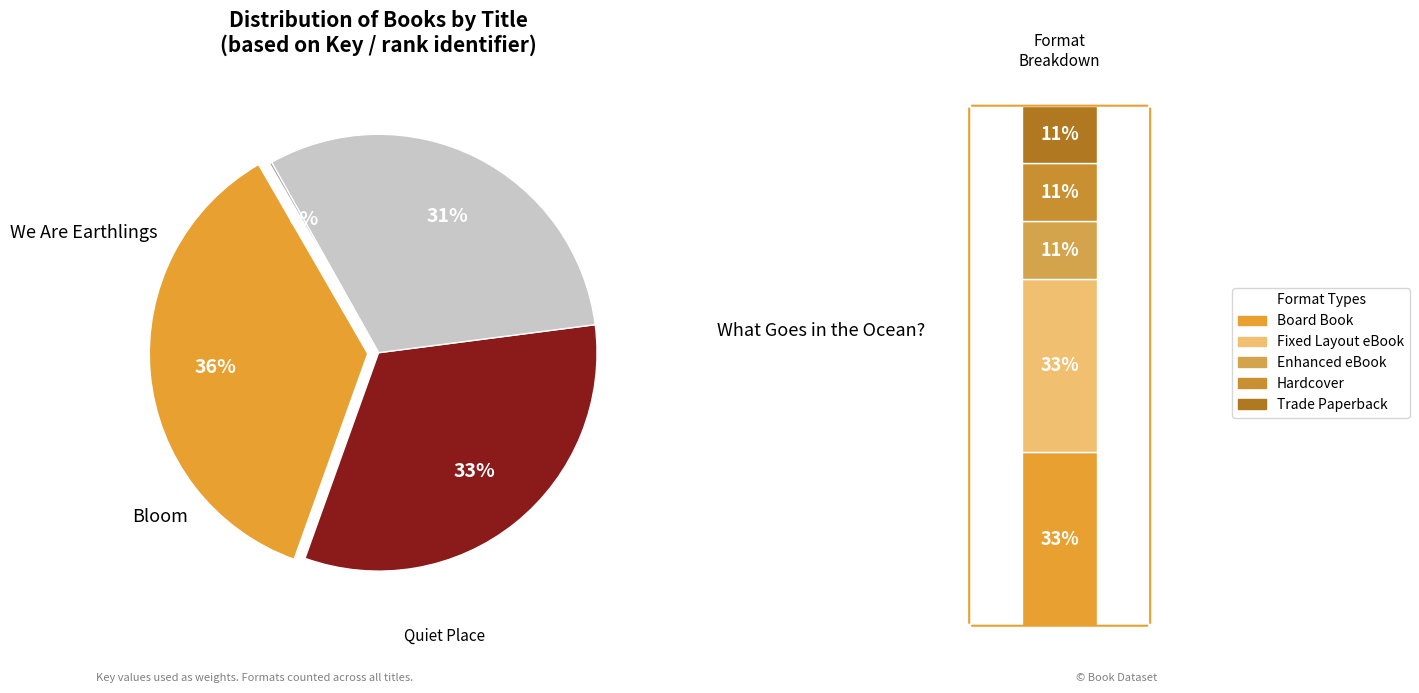

What is the change in value from What Goes in the Ocean? to Quiet Place?

-213026880